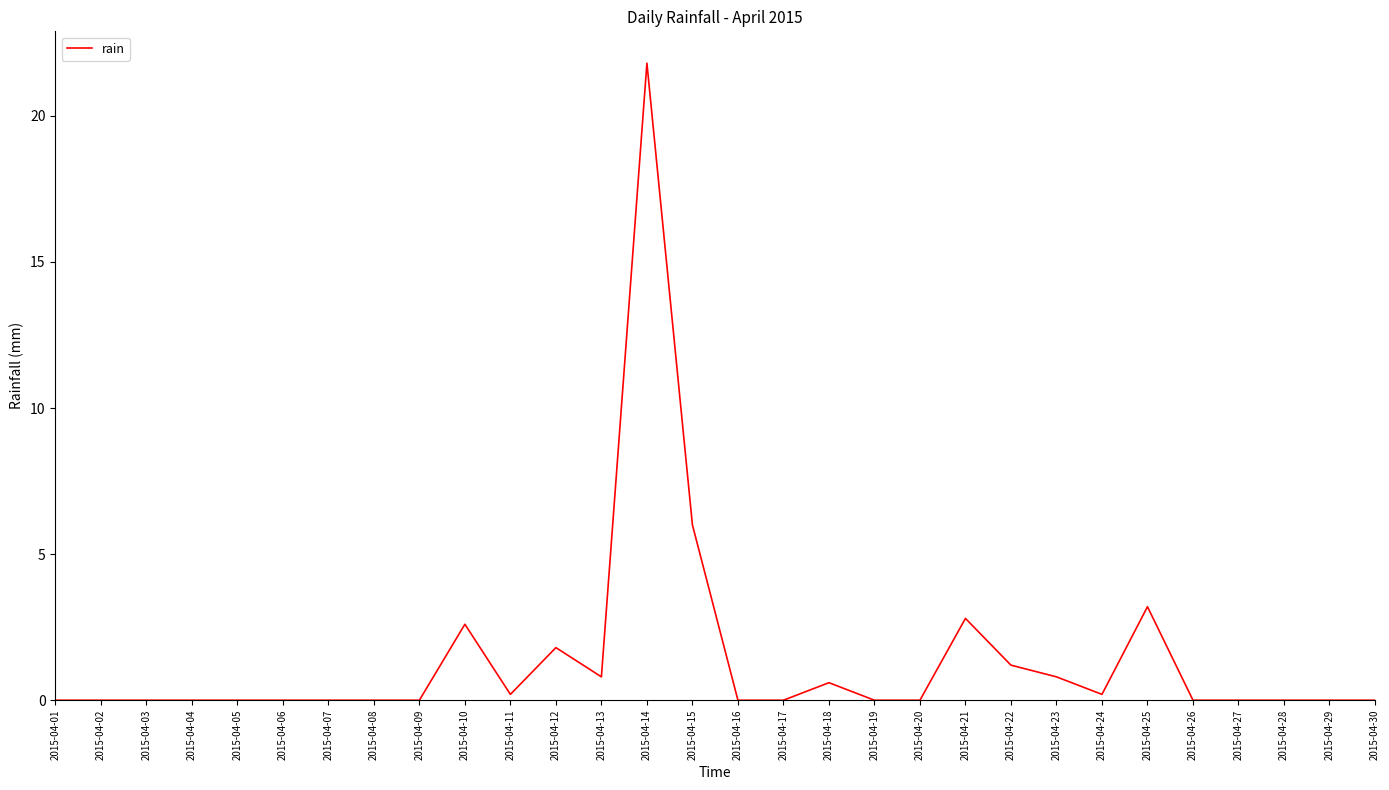

What is the difference between the maximum and second lowest values?

21.8